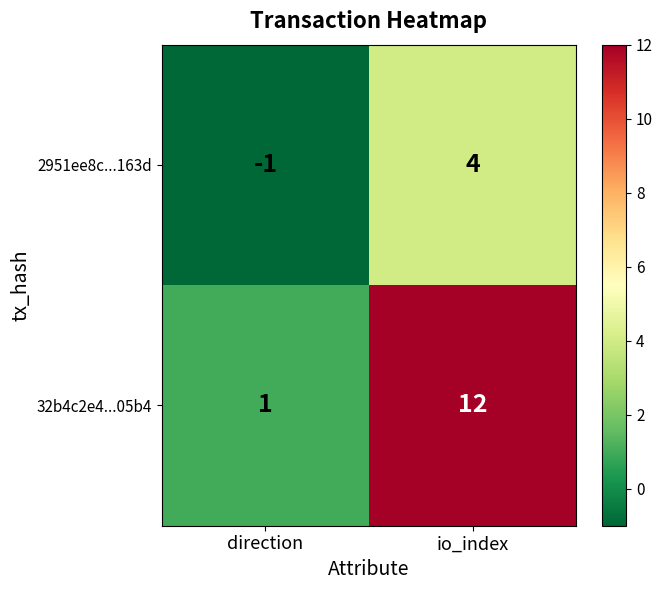

Reading right to left, transcribe all the data shown in this chart.

2951ee8c...163d: 4	-1
32b4c2e4...05b4: 12	1